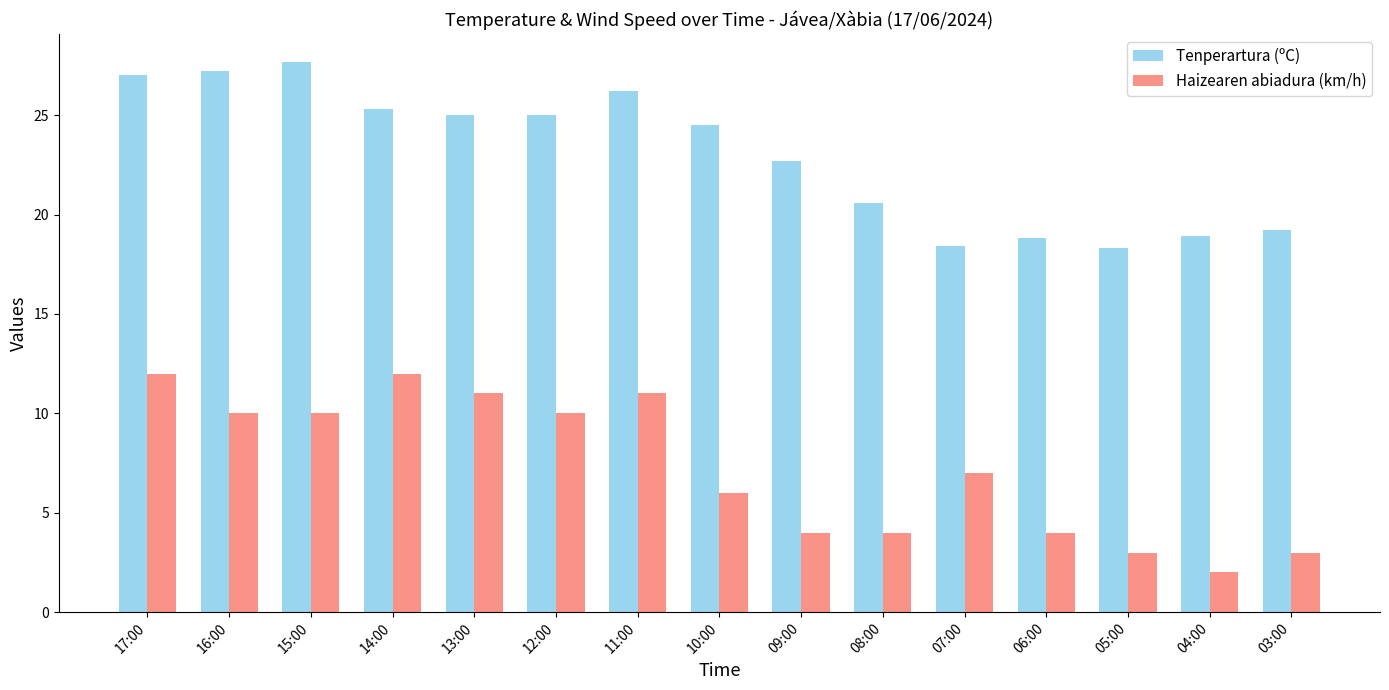

Rank the series by their maximum value, from lowest to highest.

Haizearen abiadura (km/h), Tenperartura (ºC)